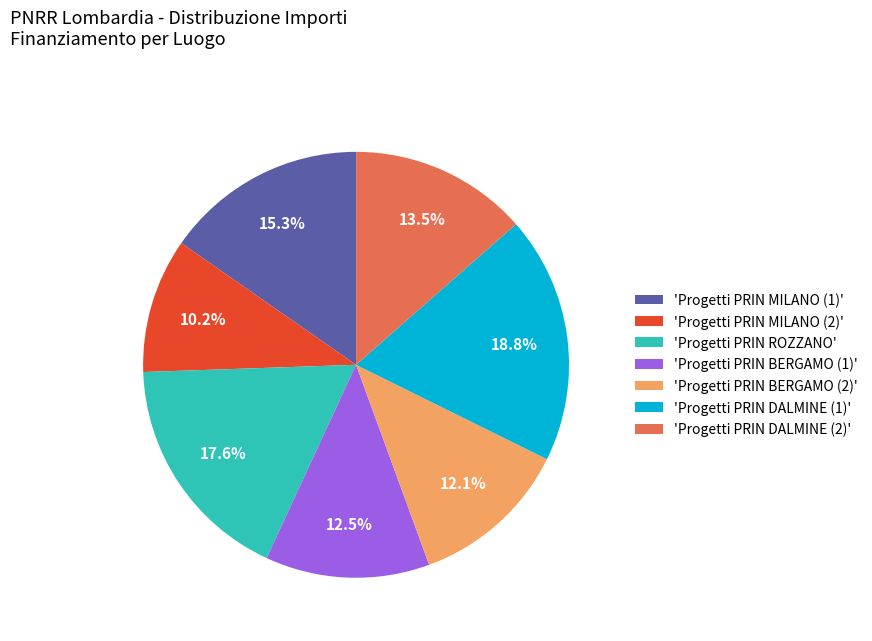

Approximately how many times larger is the value at 'Progetti PRIN BERGAMO (2)' compared to 'Progetti PRIN MILANO (1)'?

0.8